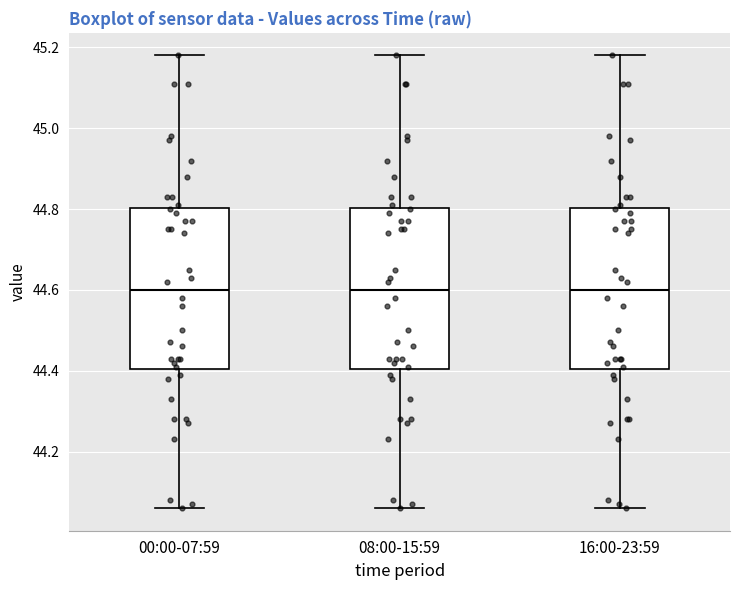

Reading left to right, read every box against the y-axis: the position of its median line, the range the box covers, and the ends of its whiskers. The values are not printed on the chart, so give them approximately, as read against the axis.

00:00-07:59: median 44.60, box 44.40 to 44.80, whiskers 44.06 to 45.18
08:00-15:59: median 44.60, box 44.40 to 44.80, whiskers 44.06 to 45.18
16:00-23:59: median 44.60, box 44.40 to 44.80, whiskers 44.06 to 45.18